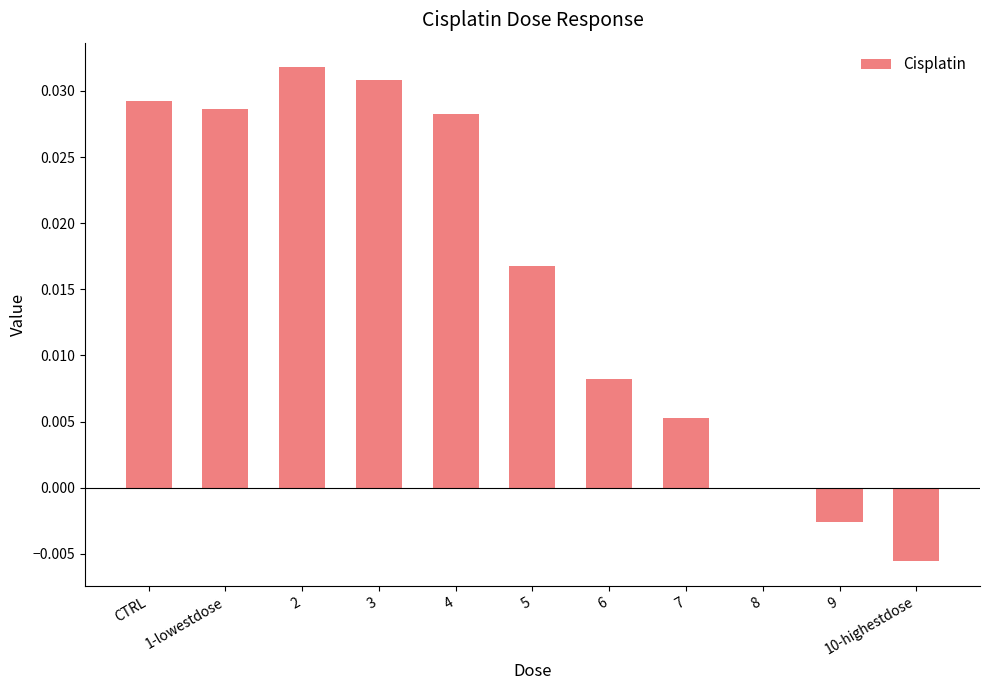

Are the bars horizontal?

No